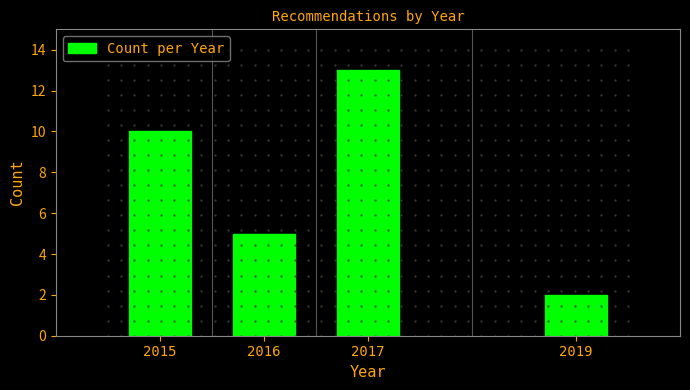

Reading left to right, transcribe all the data shown in this chart.

10	5	13	2